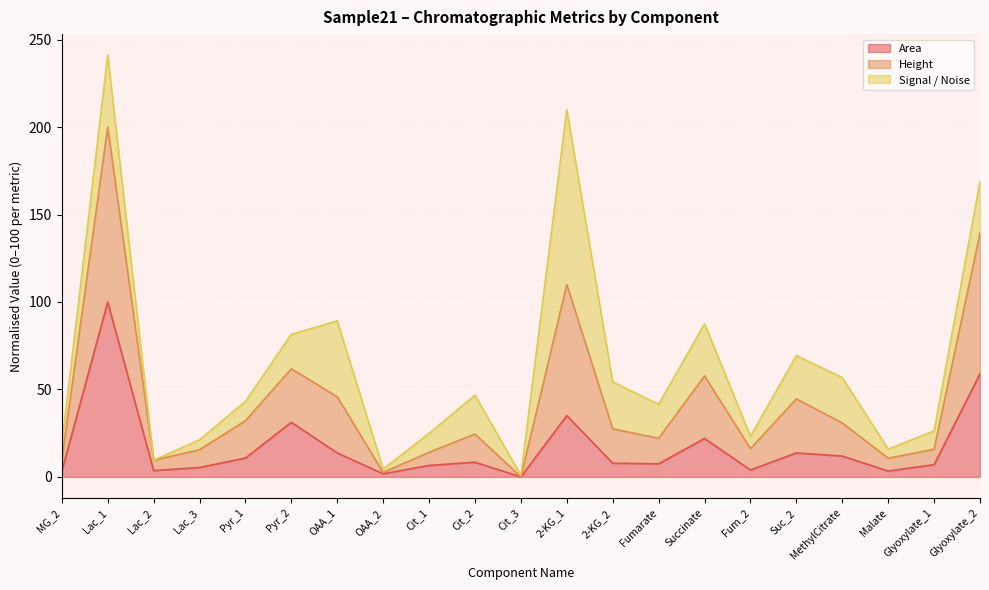

What is the total value across all series at Fumarate?

41.5